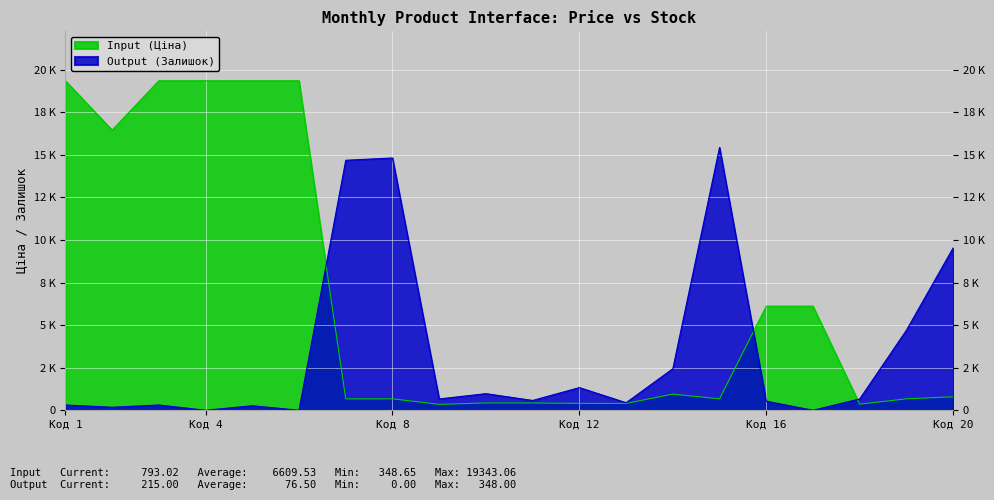

How many distinct data groups are displayed?

2